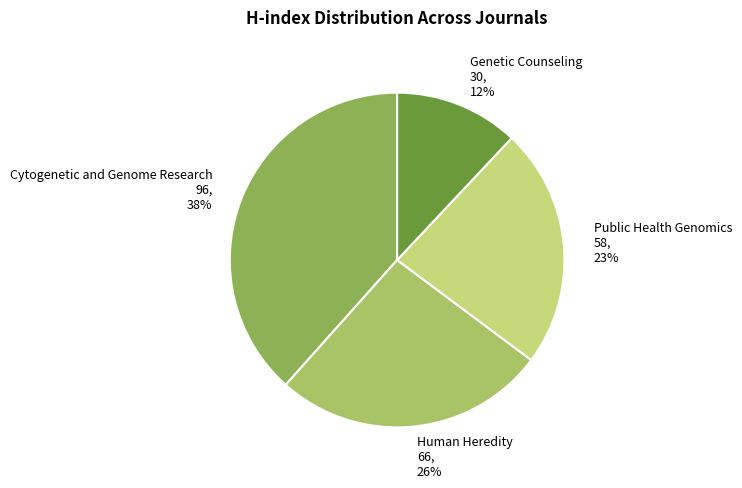

How many slices are in this pie chart?

4